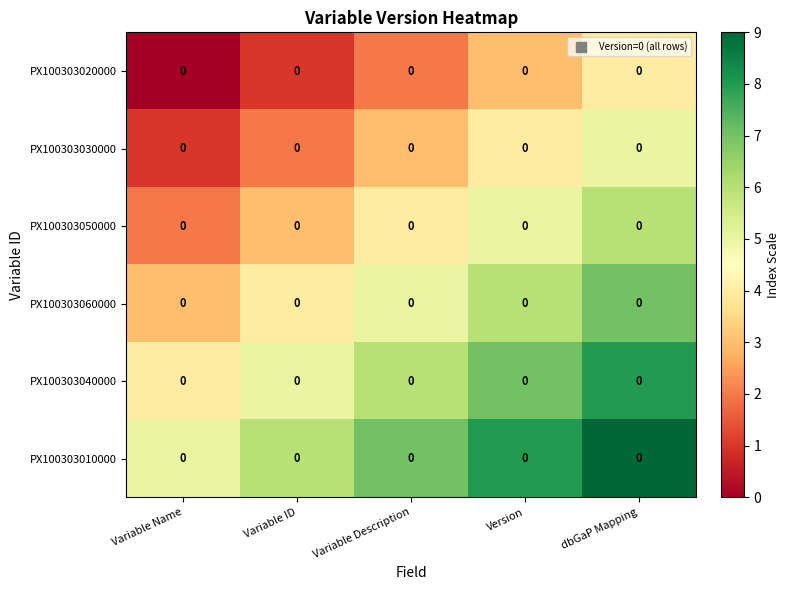

What is the sum of the PX100303020000 values at Variable Description and Version?

5